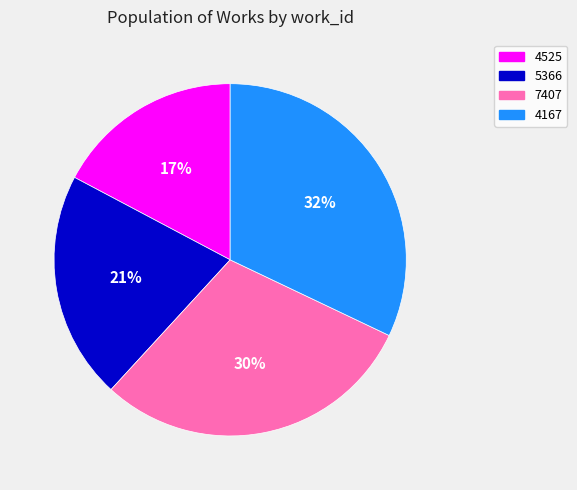

To the nearest percent, what portion does 4167 represent?

32%